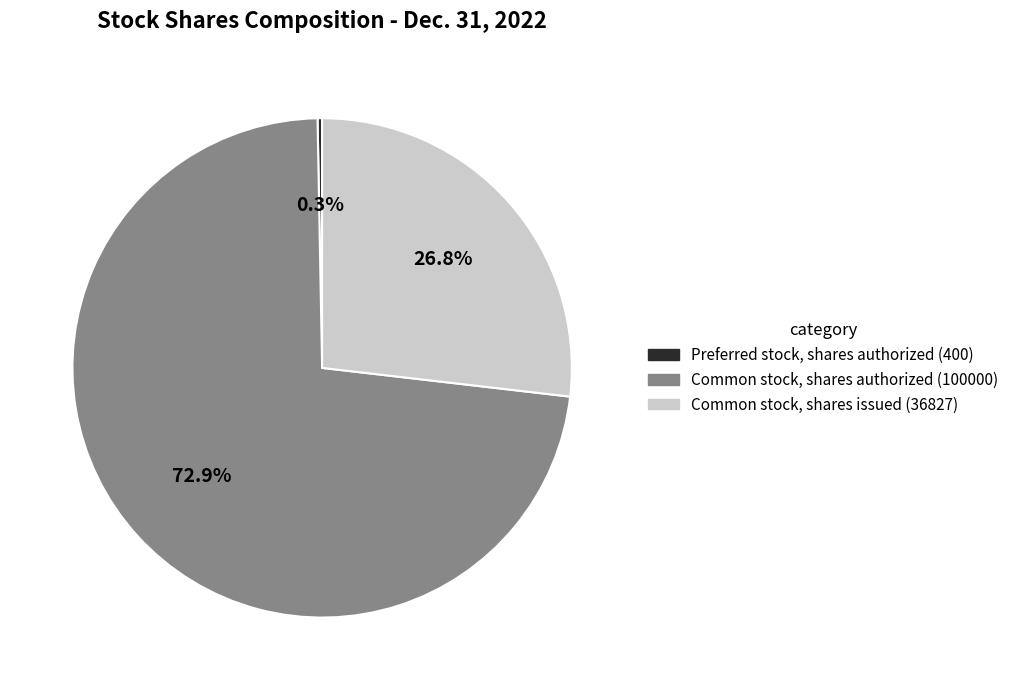

What is the smallest slice in the pie chart?

Preferred stock, shares authorized